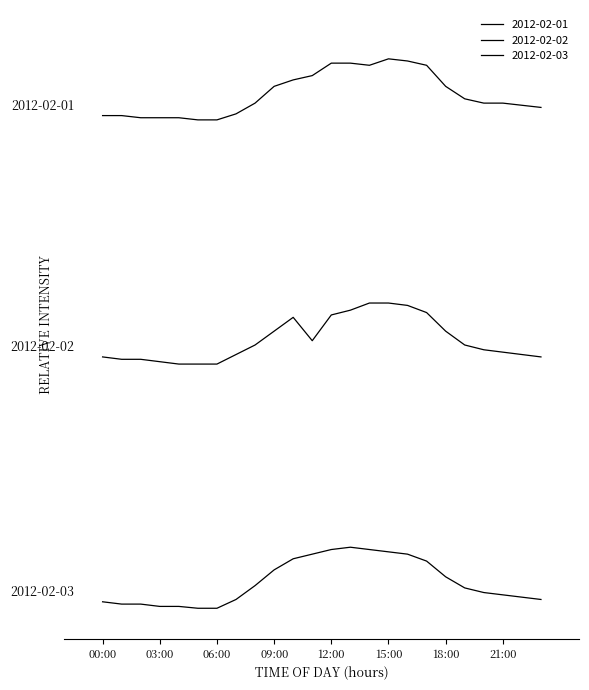

Rank the series by their maximum value, from lowest to highest.

2012-02-03, 2012-02-02, 2012-02-01